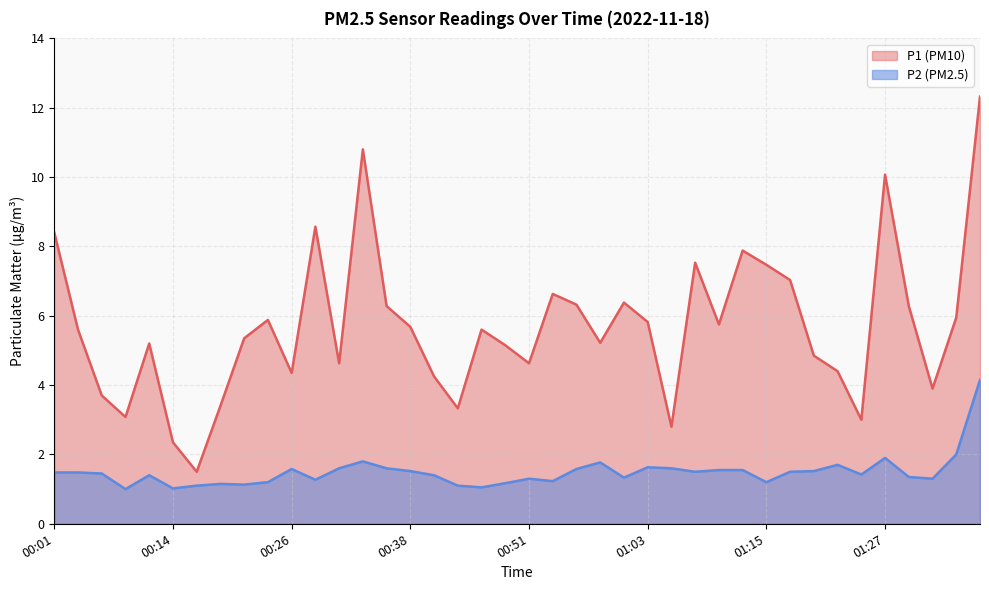

What is the average value of the P2 series?

1.5